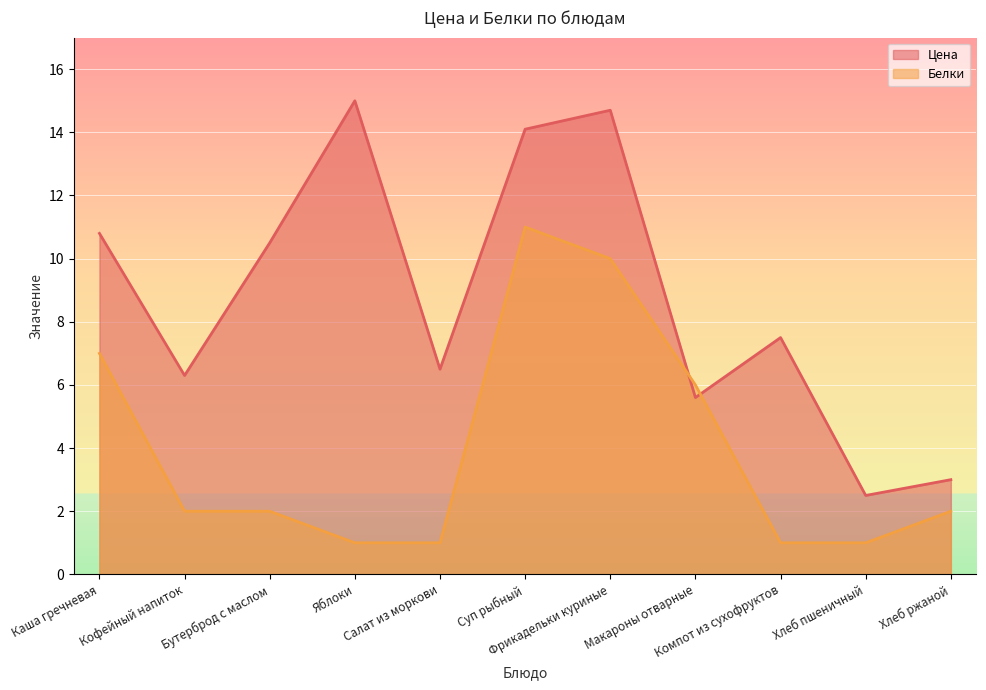

What is the difference between the maximum and minimum values in the Белки series?

10.0